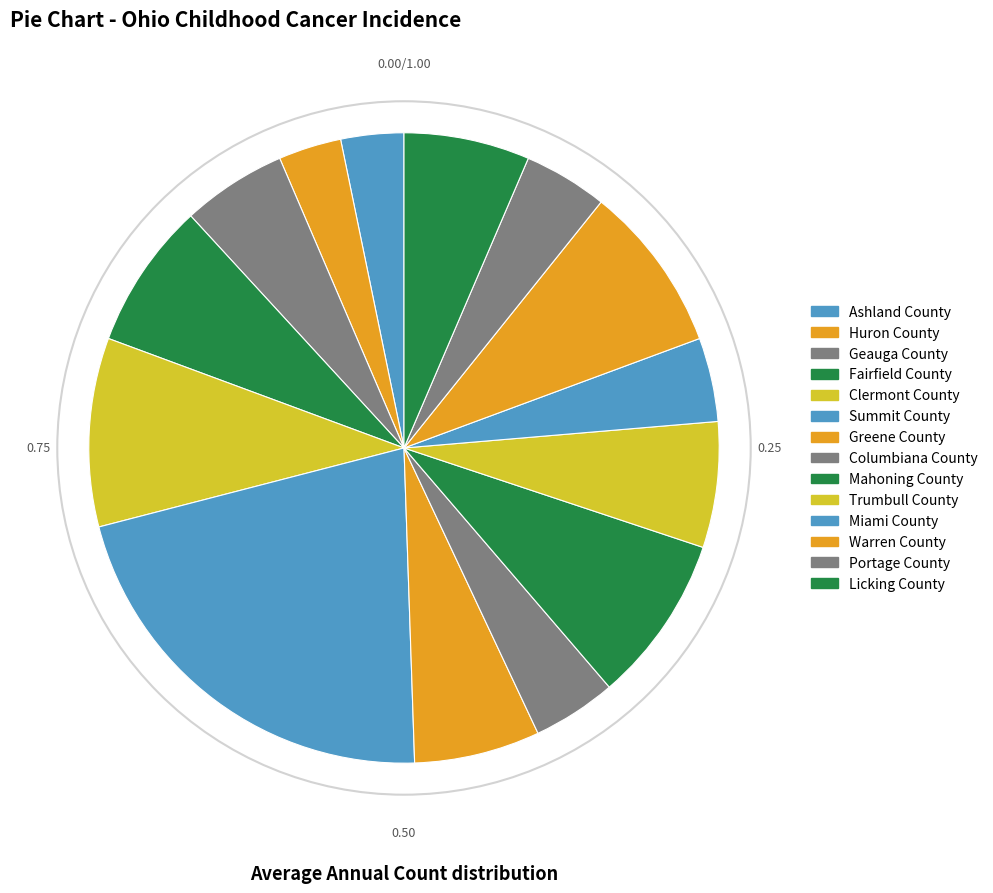

How many segments does this pie chart have?

14